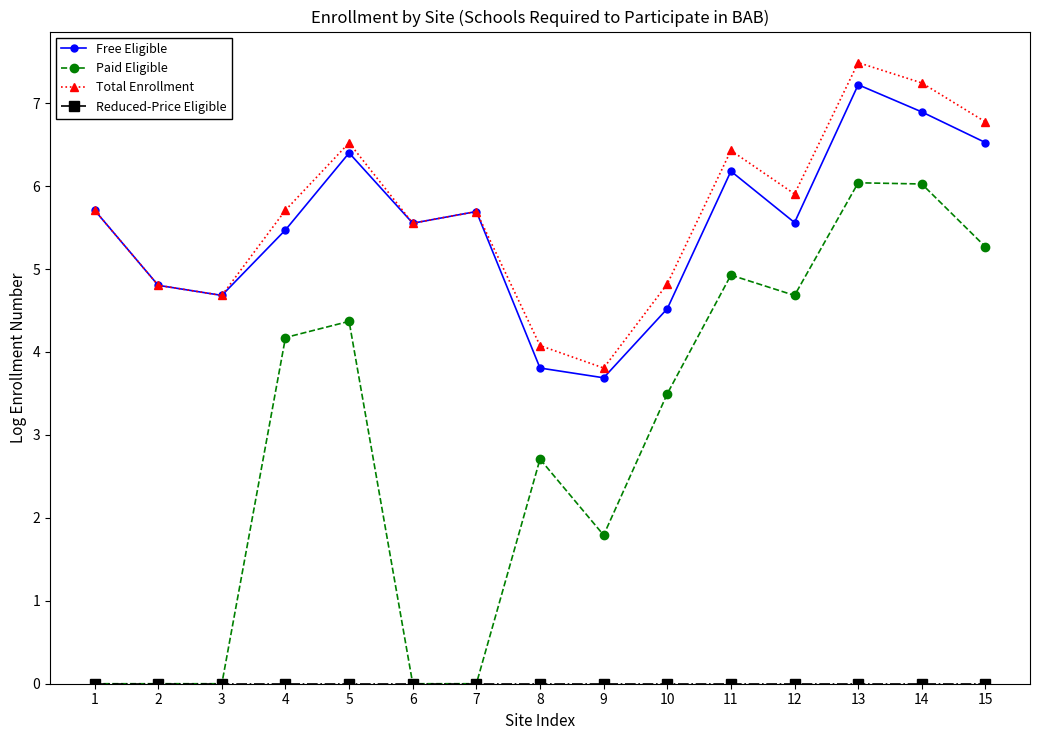

Which series has the largest total across all categories?

Total Enrollment